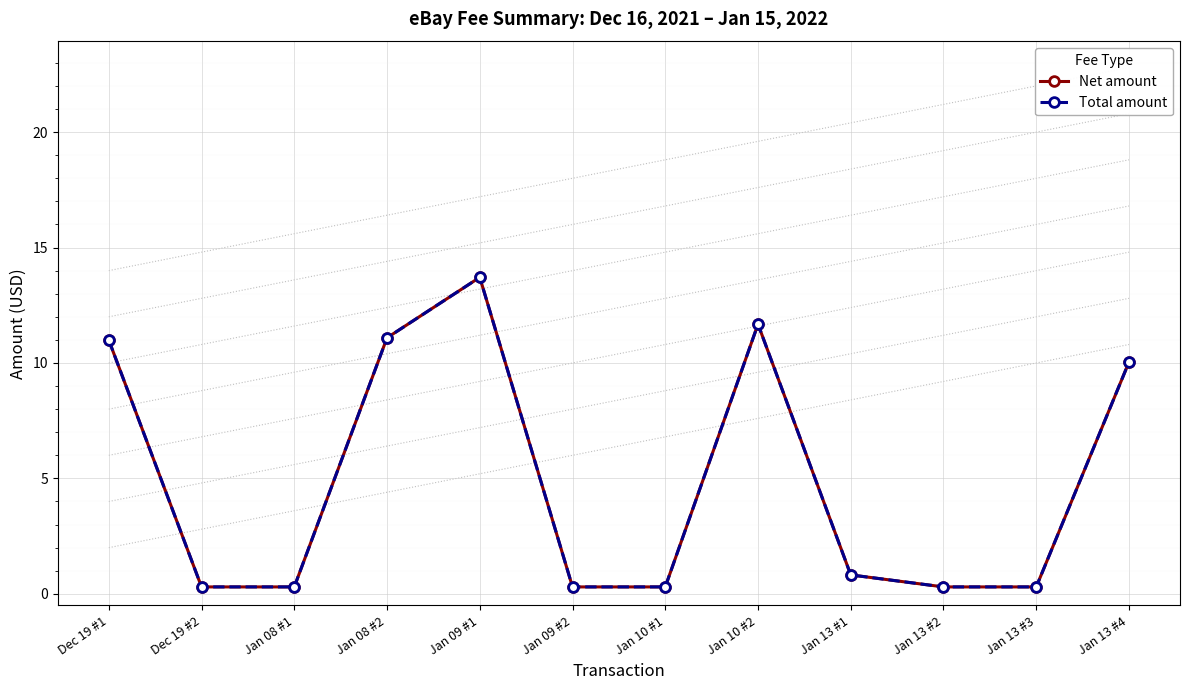

At which label does Net amount reach its minimum?

Dec 19 #2